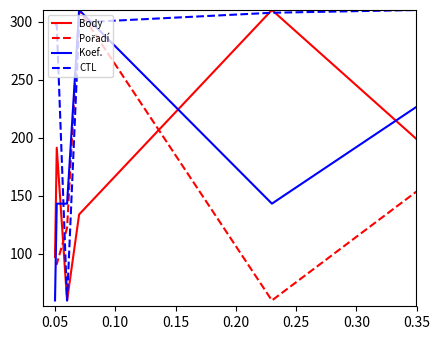

True or false: CTL and Koef. cross at least once.

True